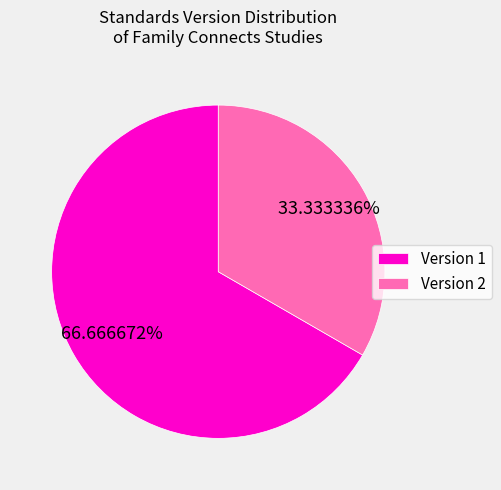

To the nearest percent, what is the average slice percentage?

50%